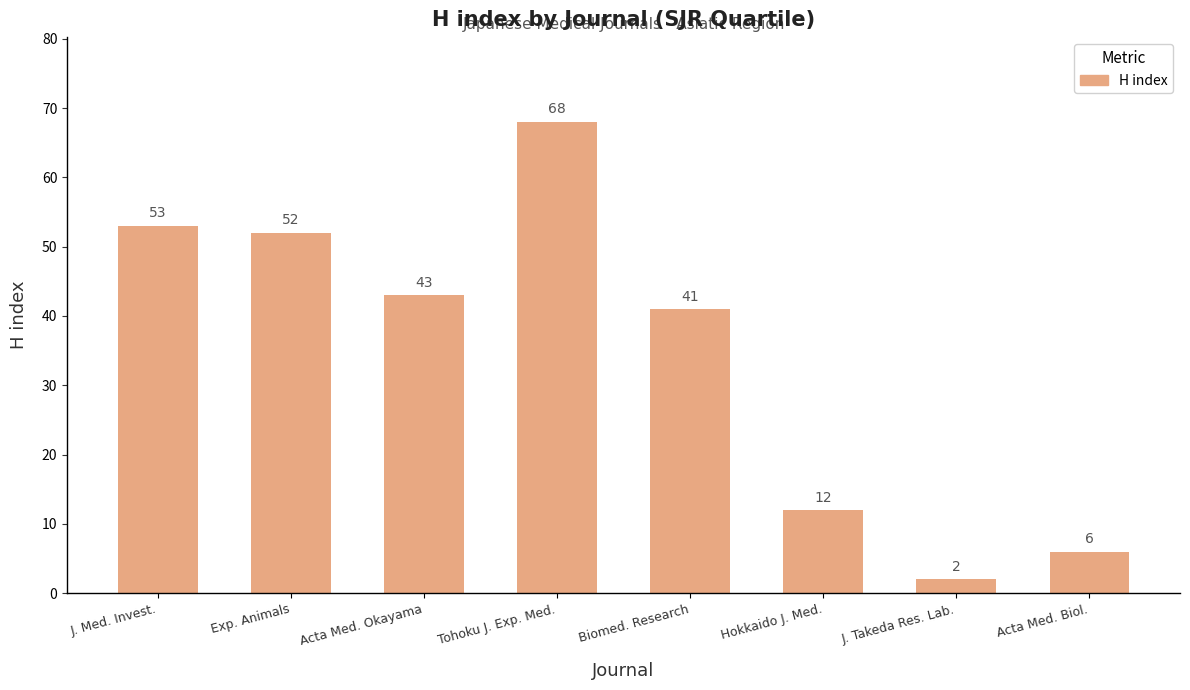

Does the chart contain any negative values?

No